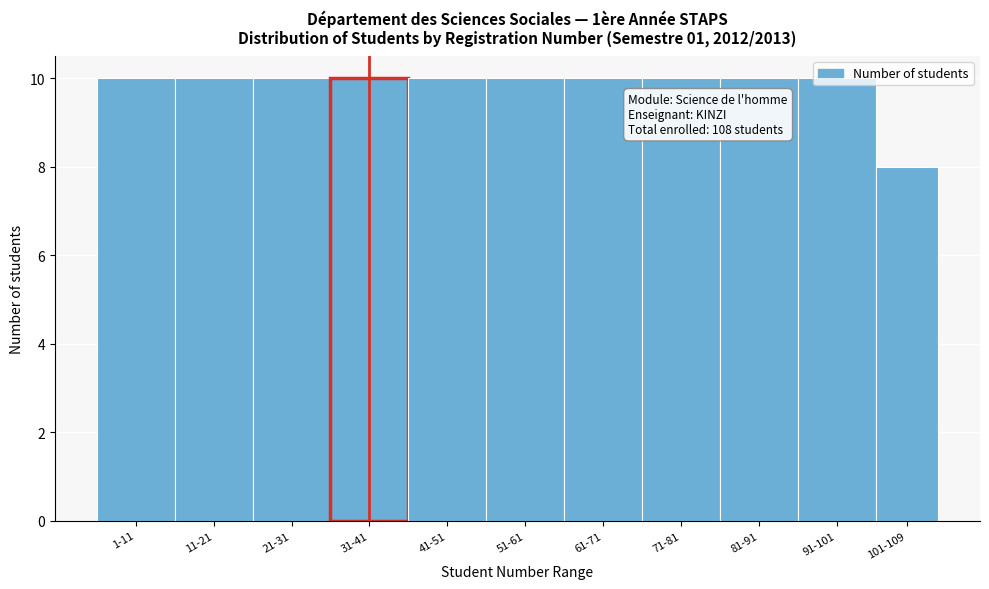

What is the greatest value displayed?

10